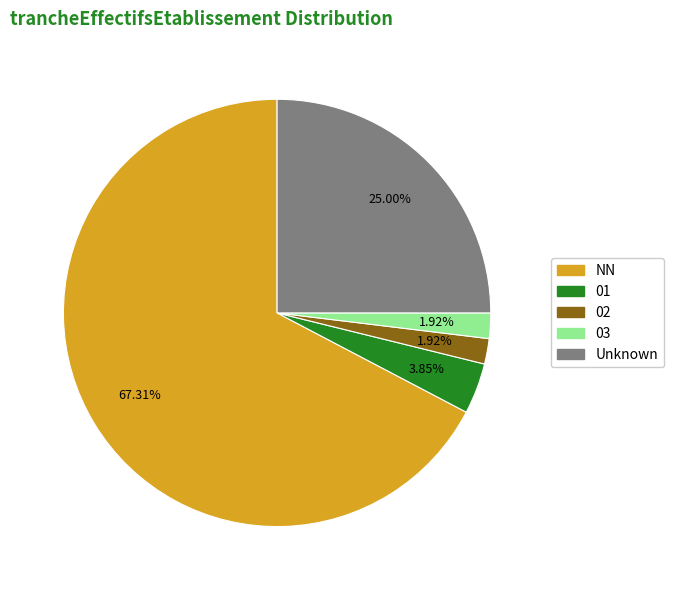

Which slice is the largest?

NN